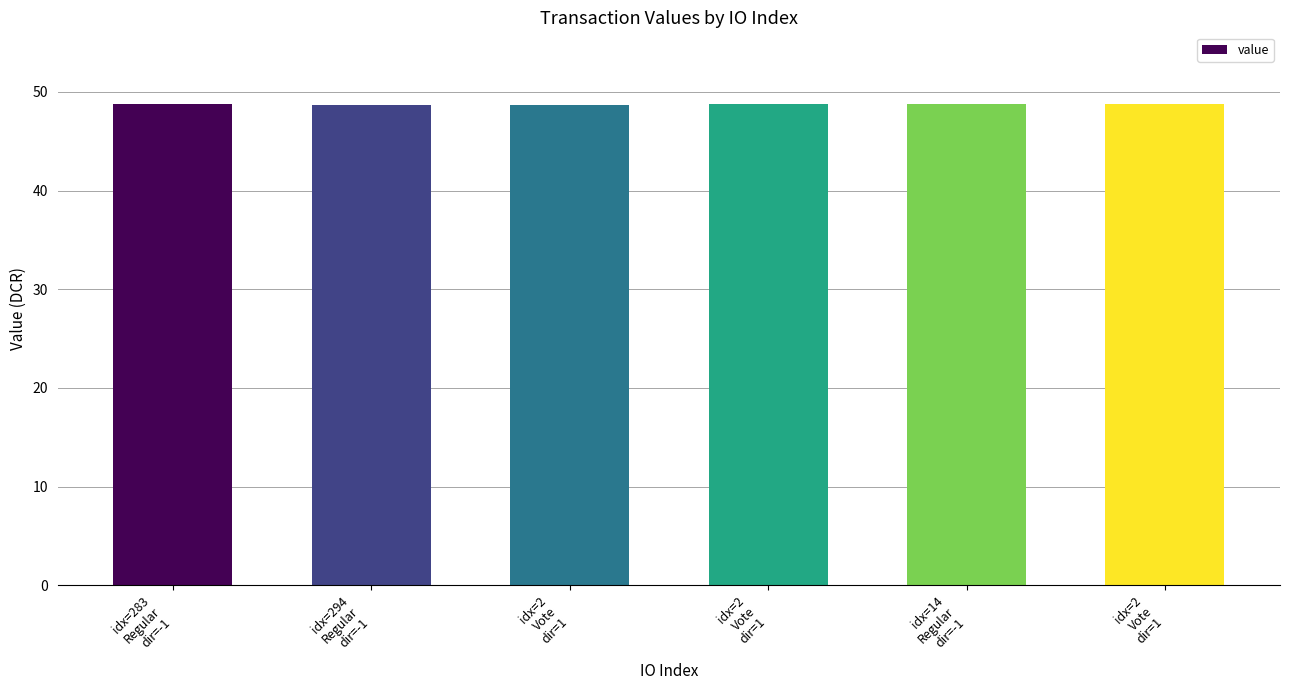

At which label is the value closest to 48?

idx=294
Regular
dir=-1